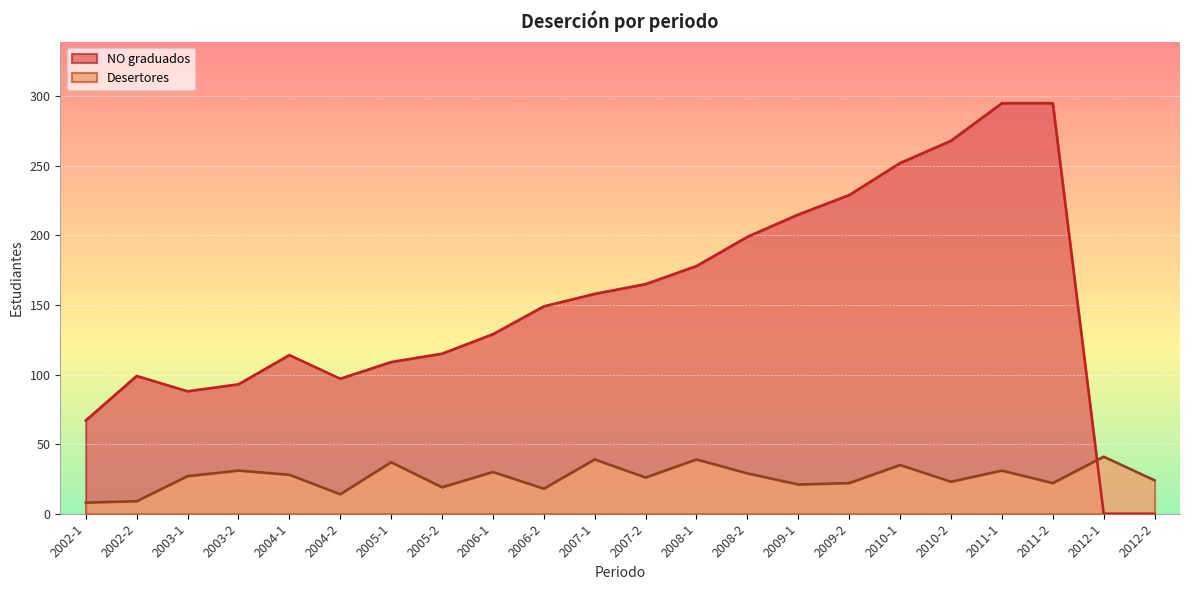

True or false: Desertores and NO graduados cross at least once.

True